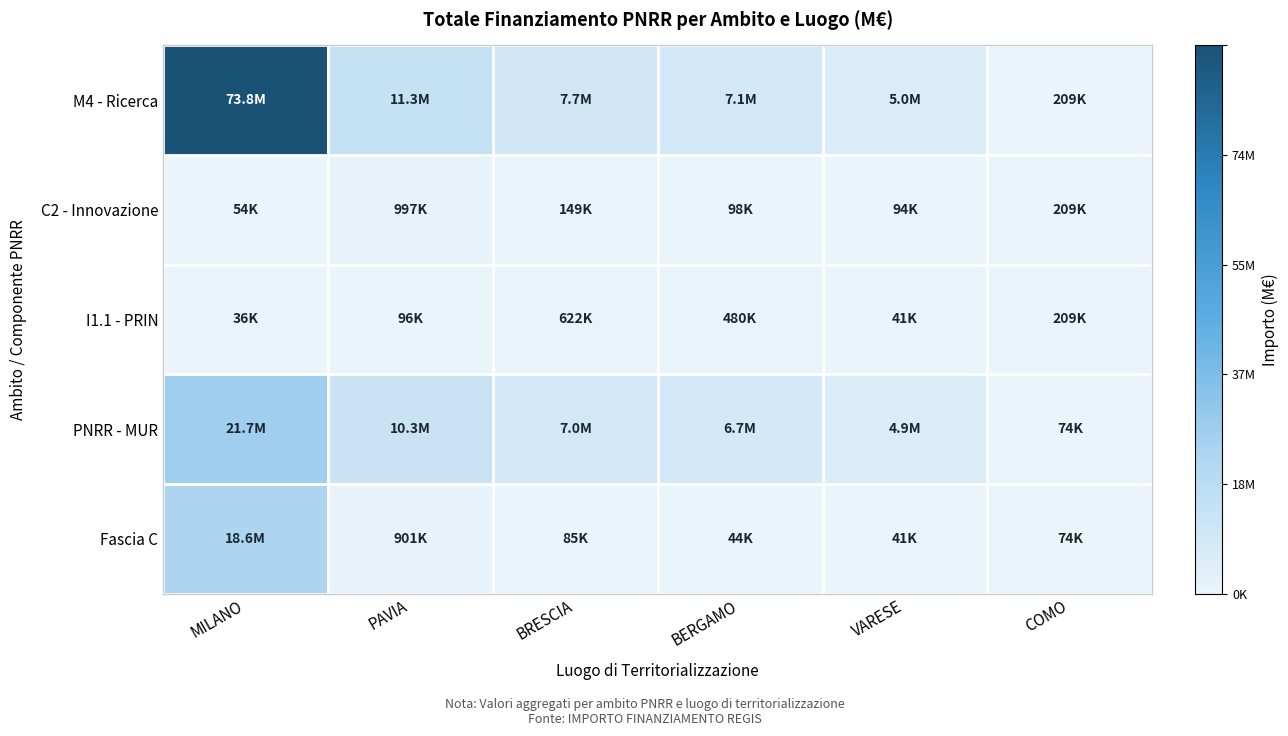

At which category is the sum across all series the highest?

MILANO